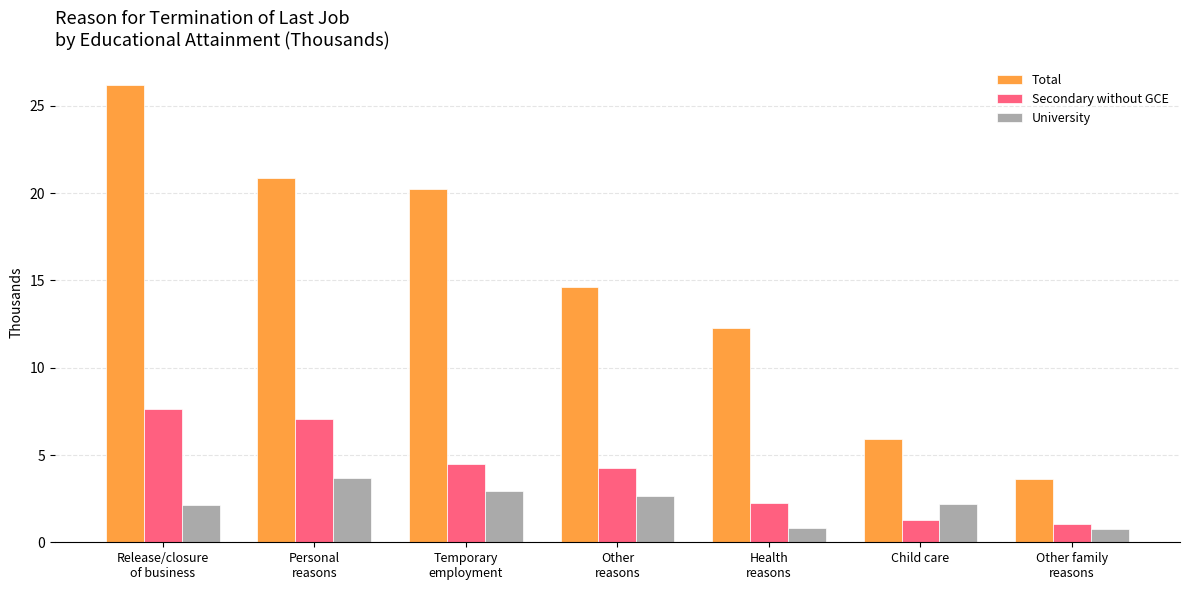

How many values in the Total series are below 14?

3